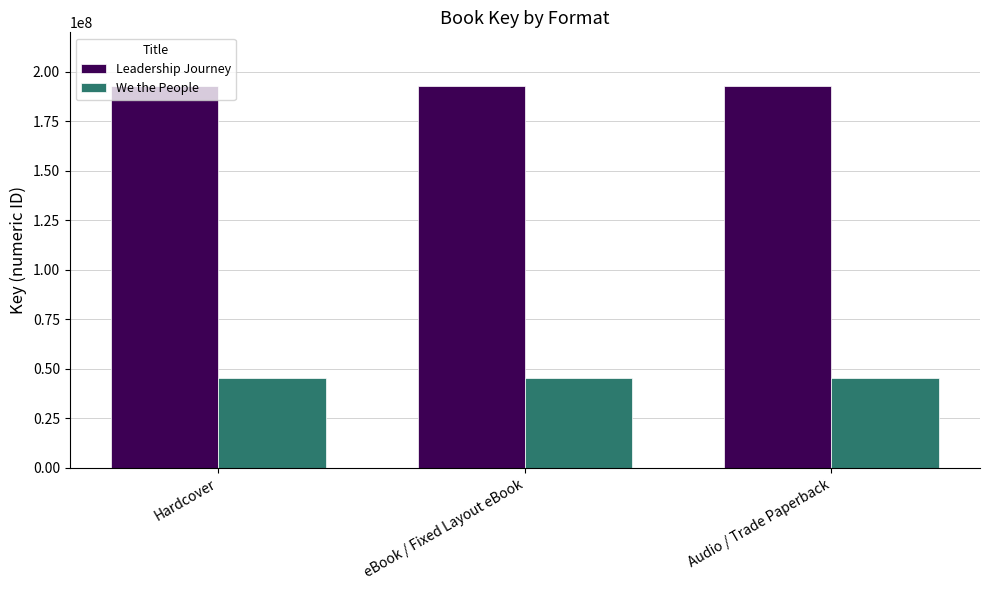

What is the label of the 1st bar from the right?

Audio / Trade Paperback